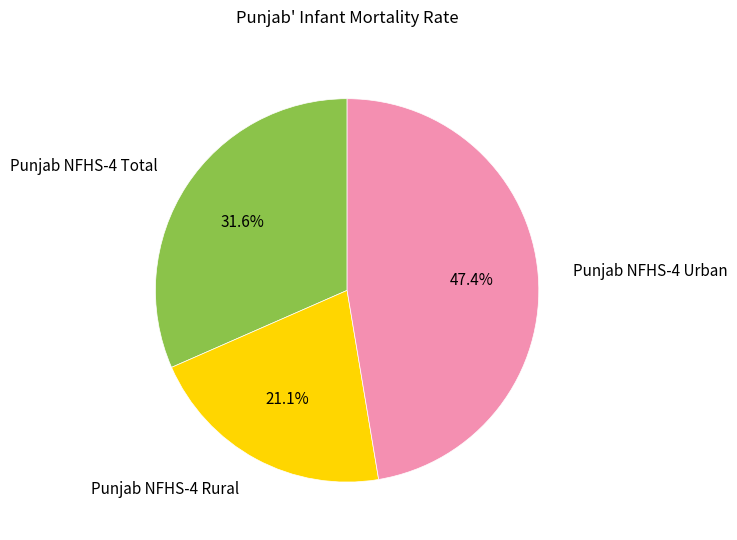

Rank the categories by value from lowest to highest.

Punjab NFHS-4 Rural, Punjab NFHS-4 Total, Punjab NFHS-4 Urban